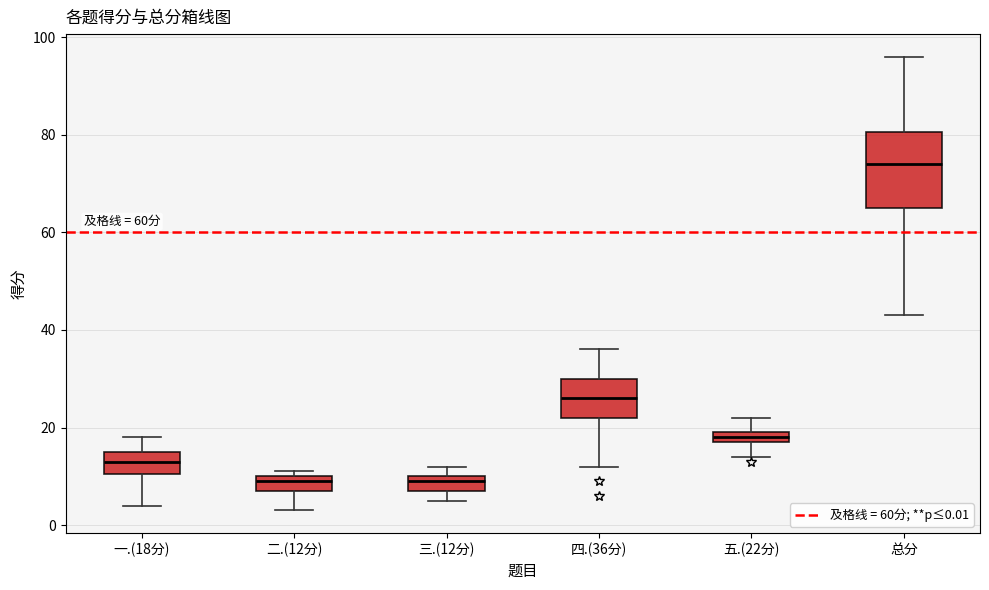

Where does the median line of the box for 一.(18分) sit on the y-axis? The values are not printed on the chart, so give them approximately, as read against the axis.

14